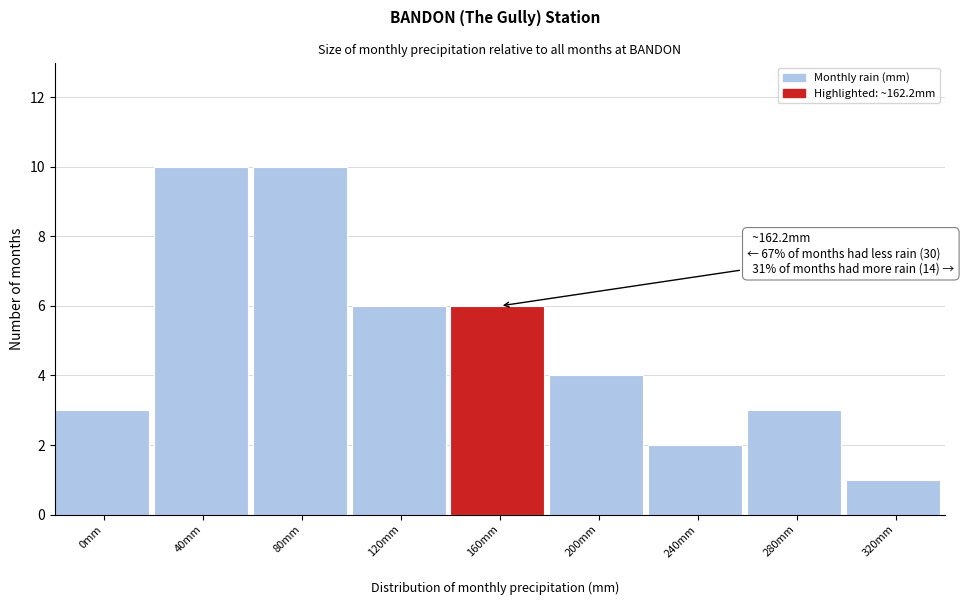

Reading right to left, extract all data points from this chart.

320mm=1	280mm=3	240mm=2	200mm=4	160mm=6	120mm=6	80mm=10	40mm=10	0mm=3